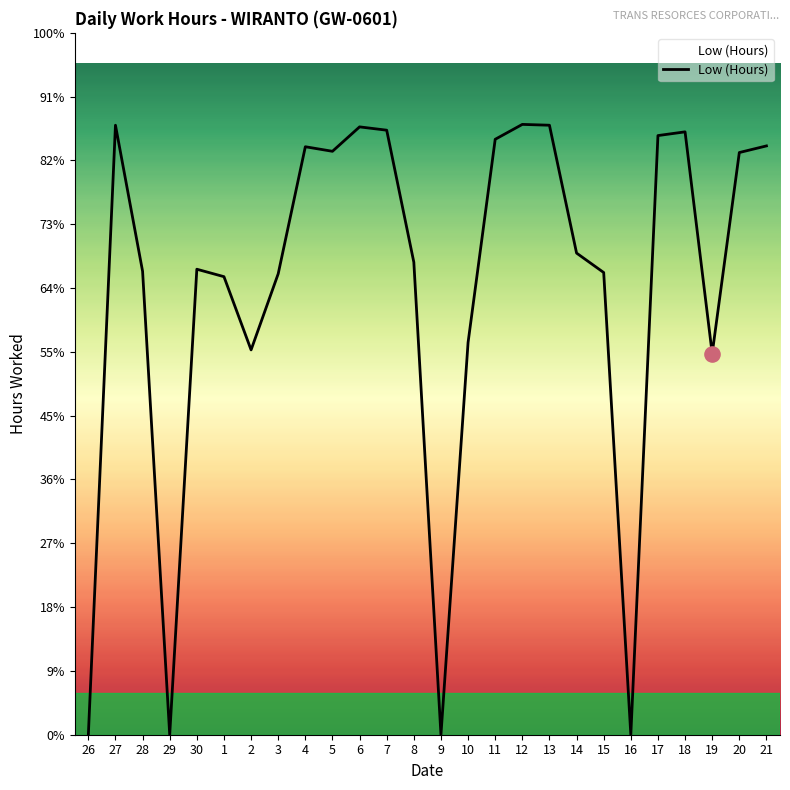

Which has a higher value, 26 or 27?

27